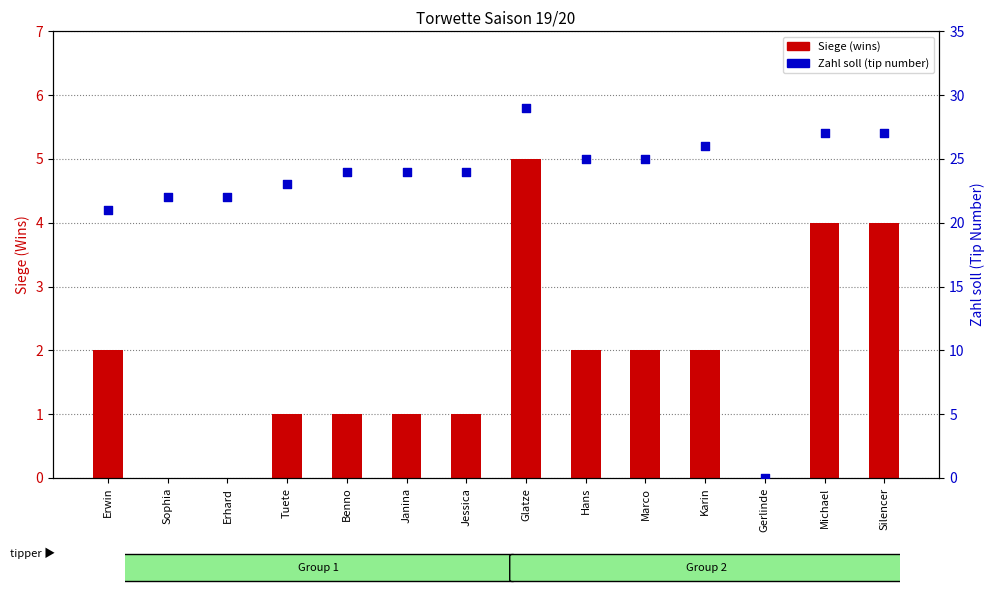

What are all the series names shown in the legend?

Siege (wins), Zahl soll (tip number)